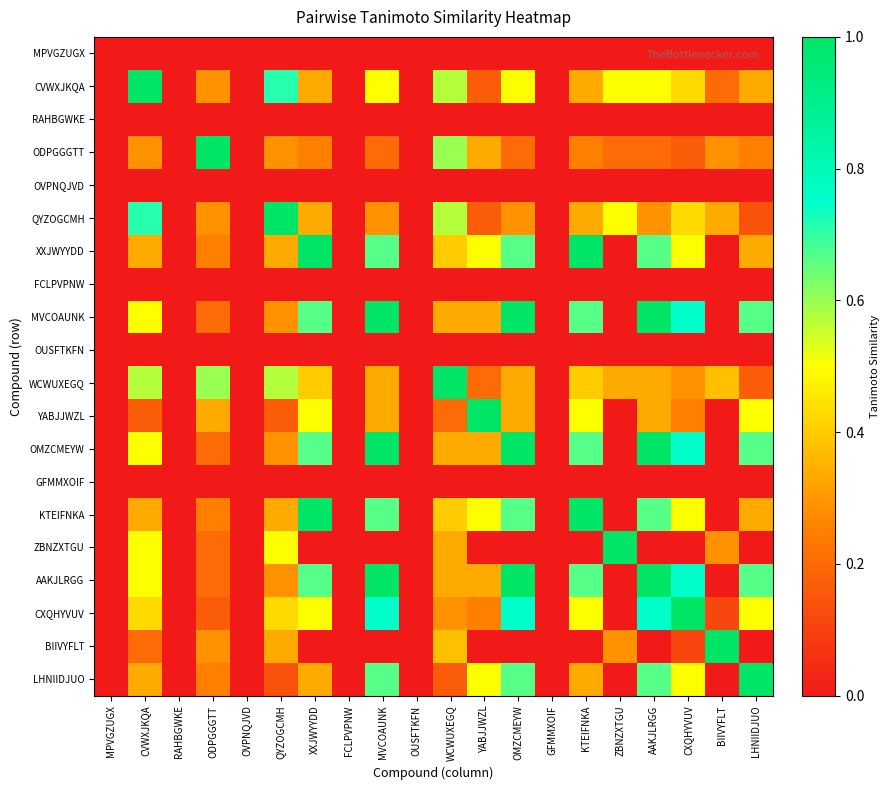

Reading left to right, what are all the values shown in this chart?

MPVGZUGX: MPVGZUGX=0.0	CVWXJKQA=0.0	RAHBGWKE=0.0	ODPGGGTT=0.0	OVPNQJVD=0.0	QYZOGCMH=0.0	XXJWYYDD=0.0	FCLPVPNW=0.0	MVCOAUNK=0.0	OUSFTKFN=0.0	WCWUXEGQ=0.0	YABJJWZL=0.0	OMZCMEYW=0.0	GFMMXOIF=0.0	KTEIFNKA=0.0	ZBNZXTGU=0.0	AAKJLRGG=0.0	CXQHYVUV=0.0	BIIVYFLT=0.0	LHNIIDJUO=0.0
CVWXJKQA: MPVGZUGX=0.0	CVWXJKQA=1.0	RAHBGWKE=0.0	ODPGGGTT=0.3	OVPNQJVD=0.0	QYZOGCMH=0.7	XXJWYYDD=0.3	FCLPVPNW=0.0	MVCOAUNK=0.5	OUSFTKFN=0.0	WCWUXEGQ=0.6	YABJJWZL=0.2	OMZCMEYW=0.5	GFMMXOIF=0.0	KTEIFNKA=0.3	ZBNZXTGU=0.5	AAKJLRGG=0.5	CXQHYVUV=0.4	BIIVYFLT=0.2	LHNIIDJUO=0.3
RAHBGWKE: MPVGZUGX=0.0	CVWXJKQA=0.0	RAHBGWKE=0.0	ODPGGGTT=0.0	OVPNQJVD=0.0	QYZOGCMH=0.0	XXJWYYDD=0.0	FCLPVPNW=0.0	MVCOAUNK=0.0	OUSFTKFN=0.0	WCWUXEGQ=0.0	YABJJWZL=0.0	OMZCMEYW=0.0	GFMMXOIF=0.0	KTEIFNKA=0.0	ZBNZXTGU=0.0	AAKJLRGG=0.0	CXQHYVUV=0.0	BIIVYFLT=0.0	LHNIIDJUO=0.0
ODPGGGTT: MPVGZUGX=0.0	CVWXJKQA=0.3	RAHBGWKE=0.0	ODPGGGTT=1.0	OVPNQJVD=0.0	QYZOGCMH=0.3	XXJWYYDD=0.2	FCLPVPNW=0.0	MVCOAUNK=0.2	OUSFTKFN=0.0	WCWUXEGQ=0.6	YABJJWZL=0.3	OMZCMEYW=0.2	GFMMXOIF=0.0	KTEIFNKA=0.2	ZBNZXTGU=0.2	AAKJLRGG=0.2	CXQHYVUV=0.2	BIIVYFLT=0.3	LHNIIDJUO=0.2
OVPNQJVD: MPVGZUGX=0.0	CVWXJKQA=0.0	RAHBGWKE=0.0	ODPGGGTT=0.0	OVPNQJVD=0.0	QYZOGCMH=0.0	XXJWYYDD=0.0	FCLPVPNW=0.0	MVCOAUNK=0.0	OUSFTKFN=0.0	WCWUXEGQ=0.0	YABJJWZL=0.0	OMZCMEYW=0.0	GFMMXOIF=0.0	KTEIFNKA=0.0	ZBNZXTGU=0.0	AAKJLRGG=0.0	CXQHYVUV=0.0	BIIVYFLT=0.0	LHNIIDJUO=0.0
QYZOGCMH: MPVGZUGX=0.0	CVWXJKQA=0.7	RAHBGWKE=0.0	ODPGGGTT=0.3	OVPNQJVD=0.0	QYZOGCMH=1.0	XXJWYYDD=0.3	FCLPVPNW=0.0	MVCOAUNK=0.3	OUSFTKFN=0.0	WCWUXEGQ=0.6	YABJJWZL=0.2	OMZCMEYW=0.3	GFMMXOIF=0.0	KTEIFNKA=0.3	ZBNZXTGU=0.5	AAKJLRGG=0.3	CXQHYVUV=0.4	BIIVYFLT=0.3	LHNIIDJUO=0.1
XXJWYYDD: MPVGZUGX=0.0	CVWXJKQA=0.3	RAHBGWKE=0.0	ODPGGGTT=0.2	OVPNQJVD=0.0	QYZOGCMH=0.3	XXJWYYDD=1.0	FCLPVPNW=0.0	MVCOAUNK=0.7	OUSFTKFN=0.0	WCWUXEGQ=0.4	YABJJWZL=0.5	OMZCMEYW=0.7	GFMMXOIF=0.0	KTEIFNKA=1.0	ZBNZXTGU=0.0	AAKJLRGG=0.7	CXQHYVUV=0.5	BIIVYFLT=0.0	LHNIIDJUO=0.3
FCLPVPNW: MPVGZUGX=0.0	CVWXJKQA=0.0	RAHBGWKE=0.0	ODPGGGTT=0.0	OVPNQJVD=0.0	QYZOGCMH=0.0	XXJWYYDD=0.0	FCLPVPNW=0.0	MVCOAUNK=0.0	OUSFTKFN=0.0	WCWUXEGQ=0.0	YABJJWZL=0.0	OMZCMEYW=0.0	GFMMXOIF=0.0	KTEIFNKA=0.0	ZBNZXTGU=0.0	AAKJLRGG=0.0	CXQHYVUV=0.0	BIIVYFLT=0.0	LHNIIDJUO=0.0
MVCOAUNK: MPVGZUGX=0.0	CVWXJKQA=0.5	RAHBGWKE=0.0	ODPGGGTT=0.2	OVPNQJVD=0.0	QYZOGCMH=0.3	XXJWYYDD=0.7	FCLPVPNW=0.0	MVCOAUNK=1.0	OUSFTKFN=0.0	WCWUXEGQ=0.3	YABJJWZL=0.3	OMZCMEYW=1.0	GFMMXOIF=0.0	KTEIFNKA=0.7	ZBNZXTGU=0.0	AAKJLRGG=1.0	CXQHYVUV=0.8	BIIVYFLT=0.0	LHNIIDJUO=0.7
OUSFTKFN: MPVGZUGX=0.0	CVWXJKQA=0.0	RAHBGWKE=0.0	ODPGGGTT=0.0	OVPNQJVD=0.0	QYZOGCMH=0.0	XXJWYYDD=0.0	FCLPVPNW=0.0	MVCOAUNK=0.0	OUSFTKFN=0.0	WCWUXEGQ=0.0	YABJJWZL=0.0	OMZCMEYW=0.0	GFMMXOIF=0.0	KTEIFNKA=0.0	ZBNZXTGU=0.0	AAKJLRGG=0.0	CXQHYVUV=0.0	BIIVYFLT=0.0	LHNIIDJUO=0.0
WCWUXEGQ: MPVGZUGX=0.0	CVWXJKQA=0.6	RAHBGWKE=0.0	ODPGGGTT=0.6	OVPNQJVD=0.0	QYZOGCMH=0.6	XXJWYYDD=0.4	FCLPVPNW=0.0	MVCOAUNK=0.3	OUSFTKFN=0.0	WCWUXEGQ=1.0	YABJJWZL=0.2	OMZCMEYW=0.3	GFMMXOIF=0.0	KTEIFNKA=0.4	ZBNZXTGU=0.3	AAKJLRGG=0.3	CXQHYVUV=0.3	BIIVYFLT=0.4	LHNIIDJUO=0.2
YABJJWZL: MPVGZUGX=0.0	CVWXJKQA=0.2	RAHBGWKE=0.0	ODPGGGTT=0.3	OVPNQJVD=0.0	QYZOGCMH=0.2	XXJWYYDD=0.5	FCLPVPNW=0.0	MVCOAUNK=0.3	OUSFTKFN=0.0	WCWUXEGQ=0.2	YABJJWZL=1.0	OMZCMEYW=0.3	GFMMXOIF=0.0	KTEIFNKA=0.5	ZBNZXTGU=0.0	AAKJLRGG=0.3	CXQHYVUV=0.2	BIIVYFLT=0.0	LHNIIDJUO=0.5
OMZCMEYW: MPVGZUGX=0.0	CVWXJKQA=0.5	RAHBGWKE=0.0	ODPGGGTT=0.2	OVPNQJVD=0.0	QYZOGCMH=0.3	XXJWYYDD=0.7	FCLPVPNW=0.0	MVCOAUNK=1.0	OUSFTKFN=0.0	WCWUXEGQ=0.3	YABJJWZL=0.3	OMZCMEYW=1.0	GFMMXOIF=0.0	KTEIFNKA=0.7	ZBNZXTGU=0.0	AAKJLRGG=1.0	CXQHYVUV=0.8	BIIVYFLT=0.0	LHNIIDJUO=0.7
GFMMXOIF: MPVGZUGX=0.0	CVWXJKQA=0.0	RAHBGWKE=0.0	ODPGGGTT=0.0	OVPNQJVD=0.0	QYZOGCMH=0.0	XXJWYYDD=0.0	FCLPVPNW=0.0	MVCOAUNK=0.0	OUSFTKFN=0.0	WCWUXEGQ=0.0	YABJJWZL=0.0	OMZCMEYW=0.0	GFMMXOIF=0.0	KTEIFNKA=0.0	ZBNZXTGU=0.0	AAKJLRGG=0.0	CXQHYVUV=0.0	BIIVYFLT=0.0	LHNIIDJUO=0.0
KTEIFNKA: MPVGZUGX=0.0	CVWXJKQA=0.3	RAHBGWKE=0.0	ODPGGGTT=0.2	OVPNQJVD=0.0	QYZOGCMH=0.3	XXJWYYDD=1.0	FCLPVPNW=0.0	MVCOAUNK=0.7	OUSFTKFN=0.0	WCWUXEGQ=0.4	YABJJWZL=0.5	OMZCMEYW=0.7	GFMMXOIF=0.0	KTEIFNKA=1.0	ZBNZXTGU=0.0	AAKJLRGG=0.7	CXQHYVUV=0.5	BIIVYFLT=0.0	LHNIIDJUO=0.3
ZBNZXTGU: MPVGZUGX=0.0	CVWXJKQA=0.5	RAHBGWKE=0.0	ODPGGGTT=0.2	OVPNQJVD=0.0	QYZOGCMH=0.5	XXJWYYDD=0.0	FCLPVPNW=0.0	MVCOAUNK=0.0	OUSFTKFN=0.0	WCWUXEGQ=0.3	YABJJWZL=0.0	OMZCMEYW=0.0	GFMMXOIF=0.0	KTEIFNKA=0.0	ZBNZXTGU=1.0	AAKJLRGG=0.0	CXQHYVUV=0.0	BIIVYFLT=0.3	LHNIIDJUO=0.0
AAKJLRGG: MPVGZUGX=0.0	CVWXJKQA=0.5	RAHBGWKE=0.0	ODPGGGTT=0.2	OVPNQJVD=0.0	QYZOGCMH=0.3	XXJWYYDD=0.7	FCLPVPNW=0.0	MVCOAUNK=1.0	OUSFTKFN=0.0	WCWUXEGQ=0.3	YABJJWZL=0.3	OMZCMEYW=1.0	GFMMXOIF=0.0	KTEIFNKA=0.7	ZBNZXTGU=0.0	AAKJLRGG=1.0	CXQHYVUV=0.8	BIIVYFLT=0.0	LHNIIDJUO=0.7
CXQHYVUV: MPVGZUGX=0.0	CVWXJKQA=0.4	RAHBGWKE=0.0	ODPGGGTT=0.2	OVPNQJVD=0.0	QYZOGCMH=0.4	XXJWYYDD=0.5	FCLPVPNW=0.0	MVCOAUNK=0.8	OUSFTKFN=0.0	WCWUXEGQ=0.3	YABJJWZL=0.2	OMZCMEYW=0.8	GFMMXOIF=0.0	KTEIFNKA=0.5	ZBNZXTGU=0.0	AAKJLRGG=0.8	CXQHYVUV=1.0	BIIVYFLT=0.1	LHNIIDJUO=0.5
BIIVYFLT: MPVGZUGX=0.0	CVWXJKQA=0.2	RAHBGWKE=0.0	ODPGGGTT=0.3	OVPNQJVD=0.0	QYZOGCMH=0.3	XXJWYYDD=0.0	FCLPVPNW=0.0	MVCOAUNK=0.0	OUSFTKFN=0.0	WCWUXEGQ=0.4	YABJJWZL=0.0	OMZCMEYW=0.0	GFMMXOIF=0.0	KTEIFNKA=0.0	ZBNZXTGU=0.3	AAKJLRGG=0.0	CXQHYVUV=0.1	BIIVYFLT=1.0	LHNIIDJUO=0.0
LHNIIDJUO: MPVGZUGX=0.0	CVWXJKQA=0.3	RAHBGWKE=0.0	ODPGGGTT=0.2	OVPNQJVD=0.0	QYZOGCMH=0.1	XXJWYYDD=0.3	FCLPVPNW=0.0	MVCOAUNK=0.7	OUSFTKFN=0.0	WCWUXEGQ=0.2	YABJJWZL=0.5	OMZCMEYW=0.7	GFMMXOIF=0.0	KTEIFNKA=0.3	ZBNZXTGU=0.0	AAKJLRGG=0.7	CXQHYVUV=0.5	BIIVYFLT=0.0	LHNIIDJUO=1.0